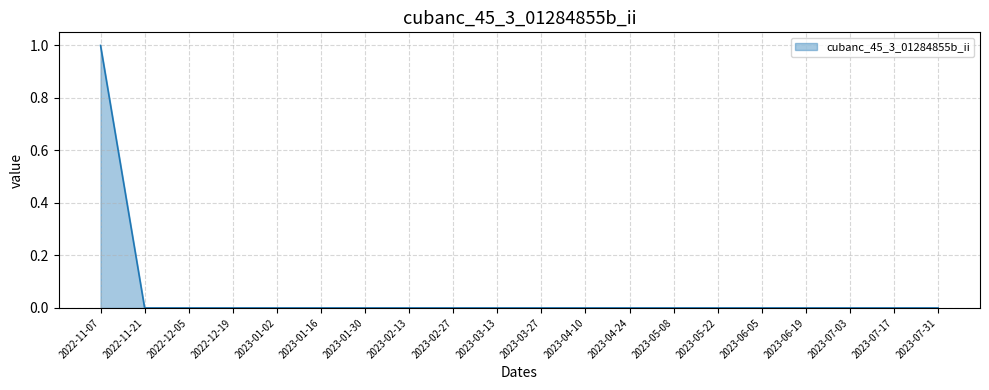

Which category has the highest value across all series?

2022-11-07